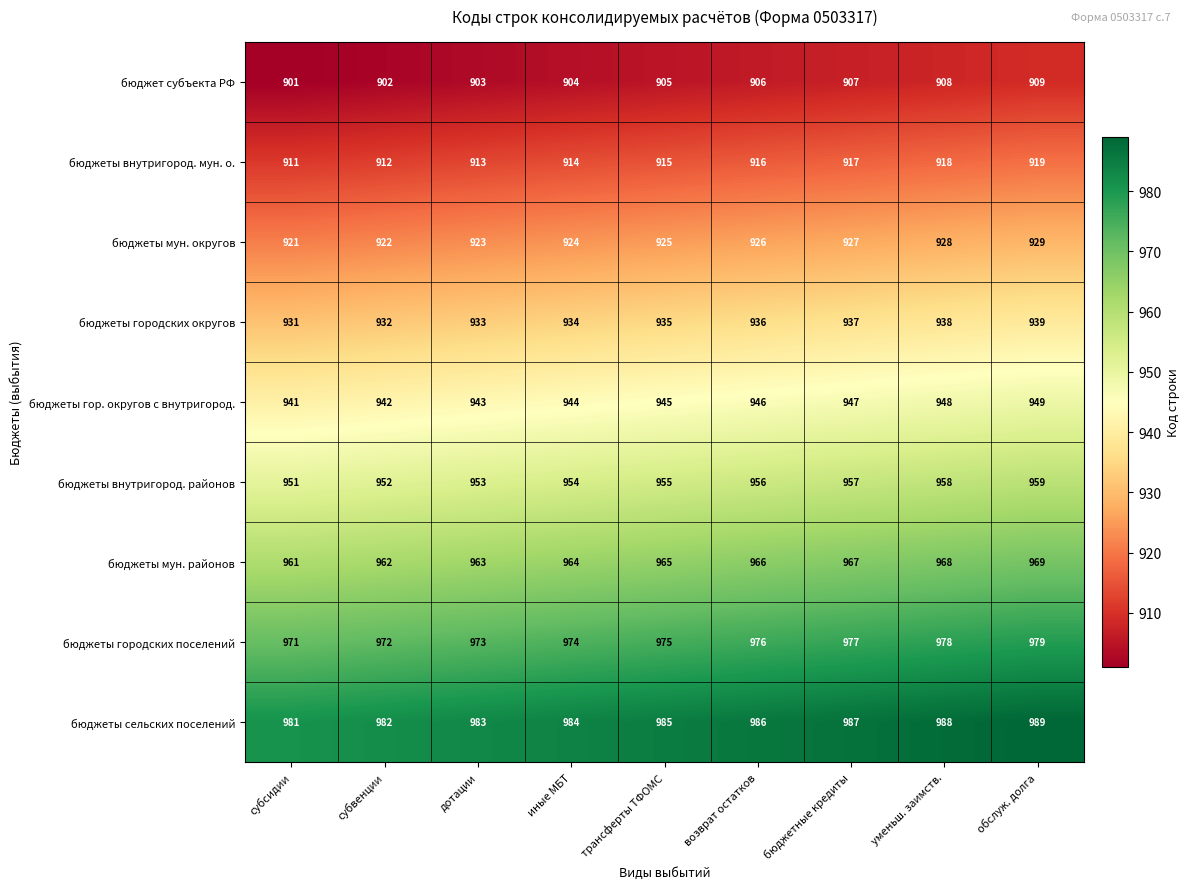

Rank the series at иные МБТ from lowest to highest value.

бюджет субъекта РФ, бюджеты внутригород. мун. о., бюджеты мун. округов, бюджеты городских округов, бюджеты гор. округов с внутригород., бюджеты внутригород. районов, бюджеты мун. районов, бюджеты городских поселений, бюджеты сельских поселений